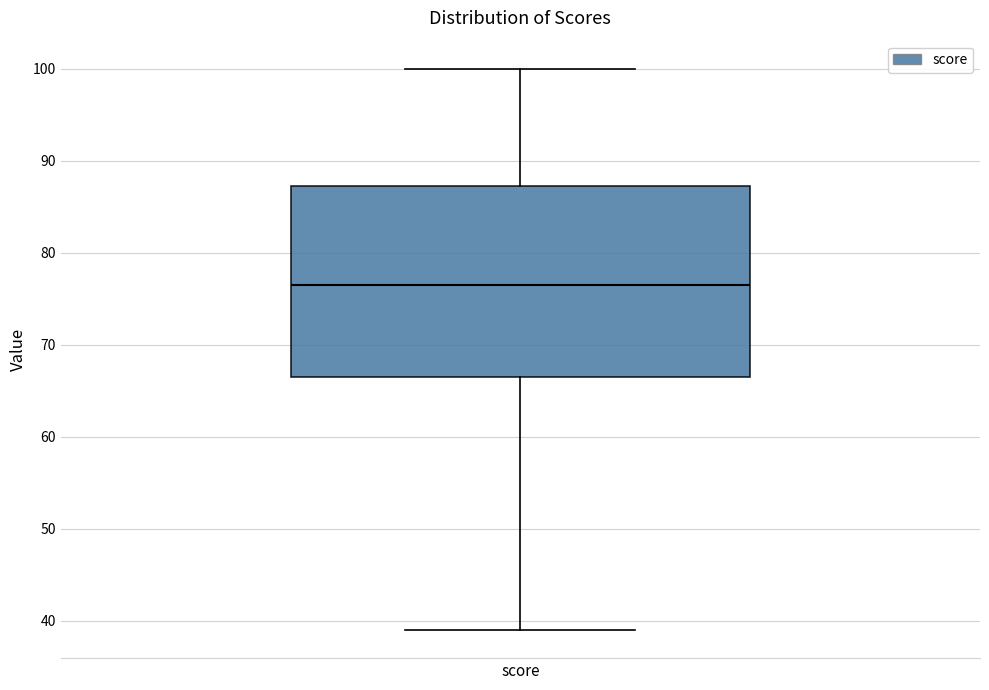

Transcribe this box plot: give where the median line is, the range the box spans, and where the two whiskers end, as read against the y-axis. The values are not printed on the chart, so give them approximately, as read against the axis.

median 77, box 67 to 87, whiskers 39 to 100